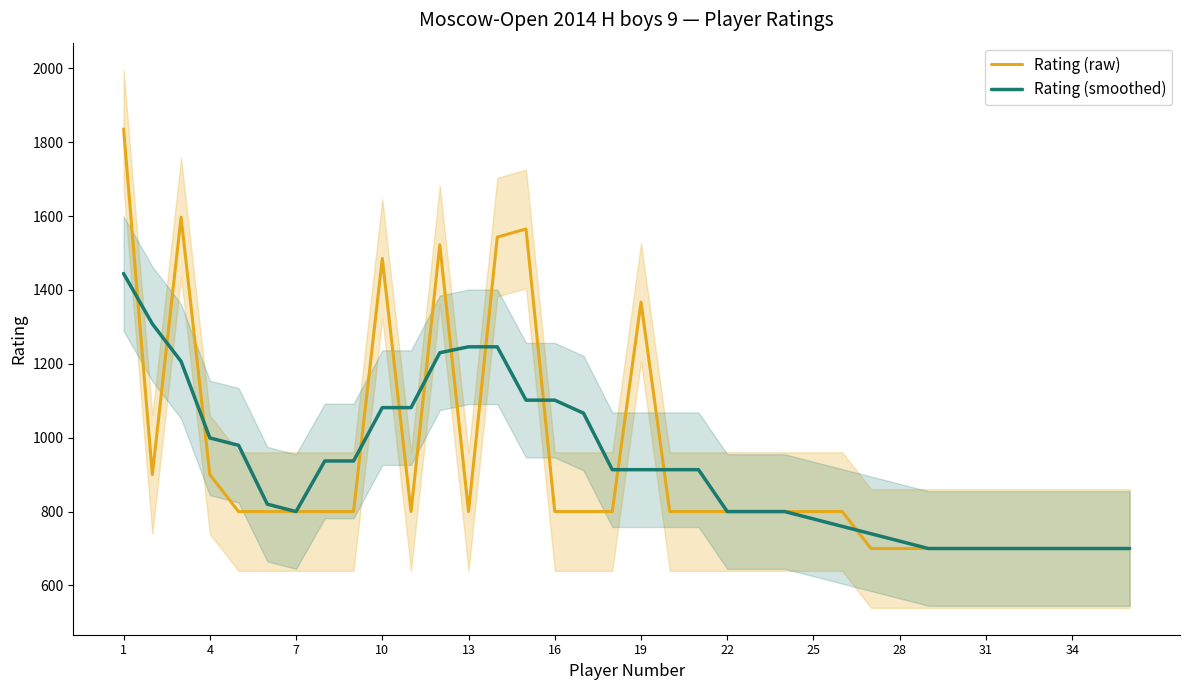

The value of Rating (smoothed) at 34 is 1076.7. True or false?

False